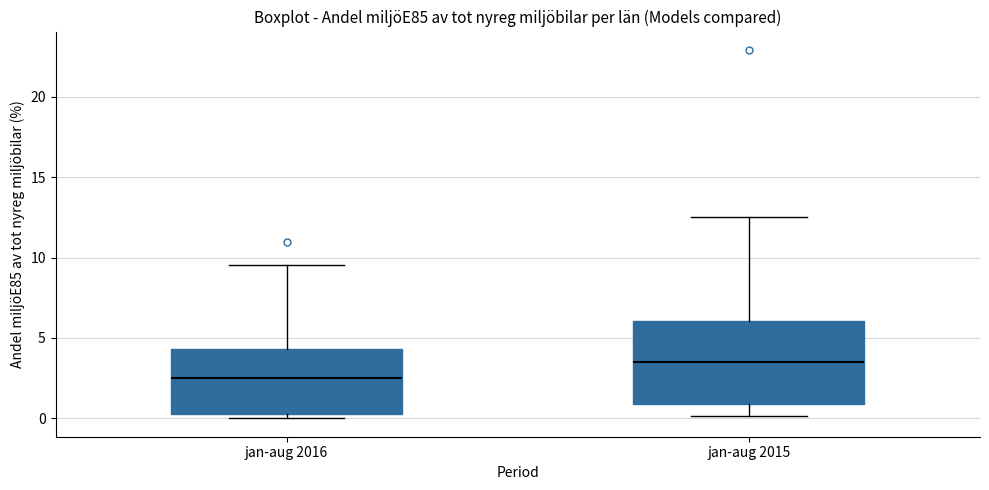

Reading left to right, read every box against the y-axis: the position of its median line, the range the box covers, and the ends of its whiskers. The values are not printed on the chart, so give them approximately, as read against the axis.

jan-aug 2016: median 2.5, box 0.0 to 4.5, whiskers 0.0 (just below the box's lower edge) to 9.5
jan-aug 2015: median 3.5, box 1.0 to 6.0, whiskers 0.0 to 12.5